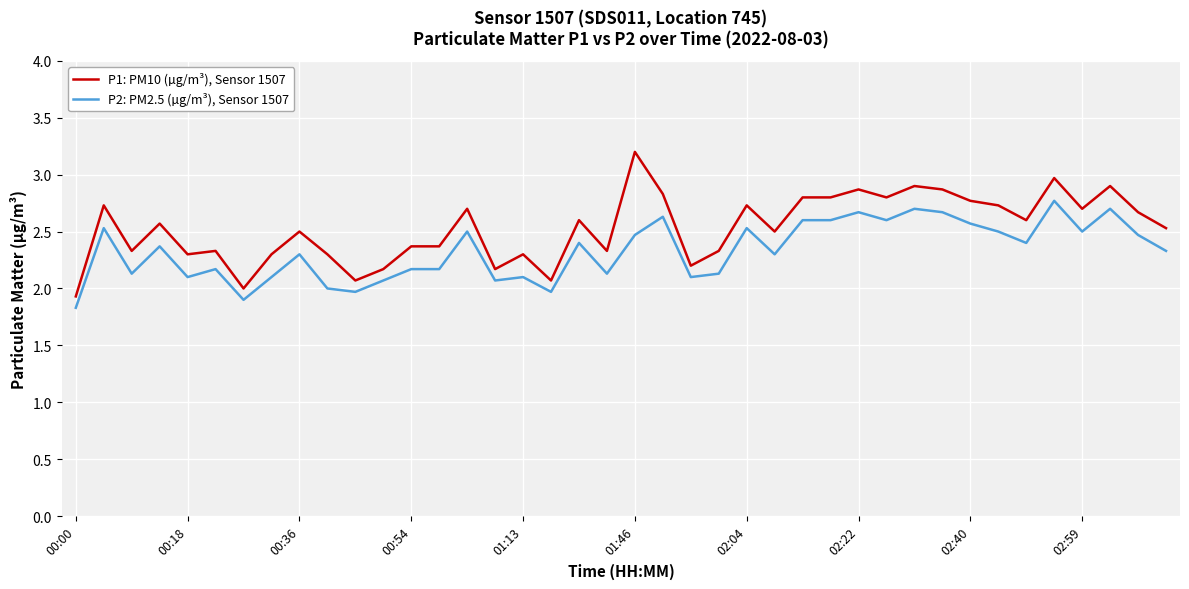

What is the maximum value shown in the chart?

3.2